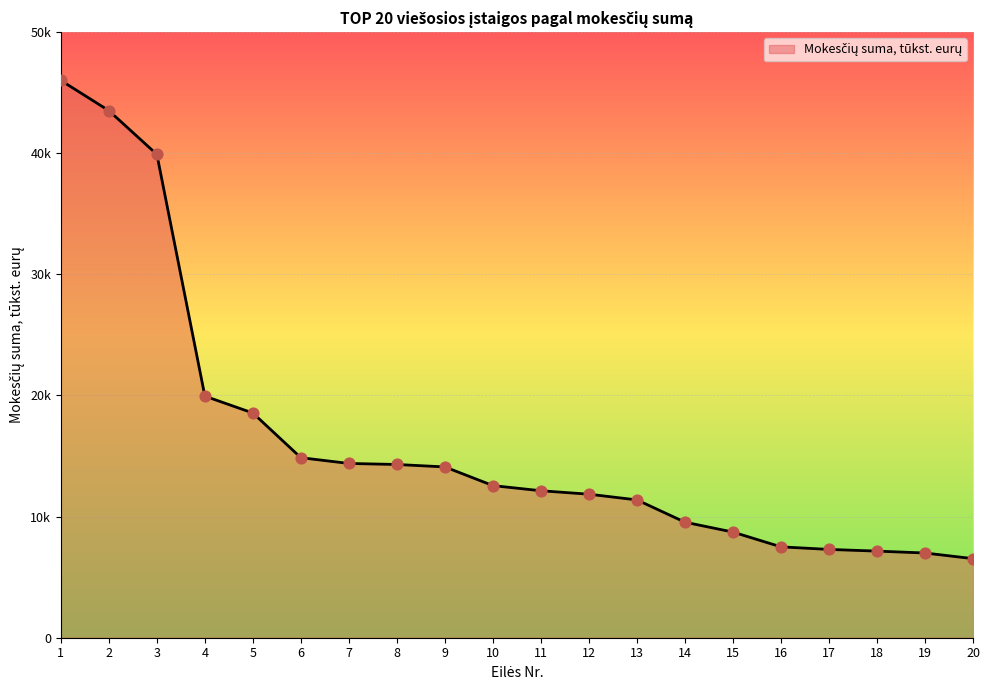

What is the change in value from 10 to 11?

-425